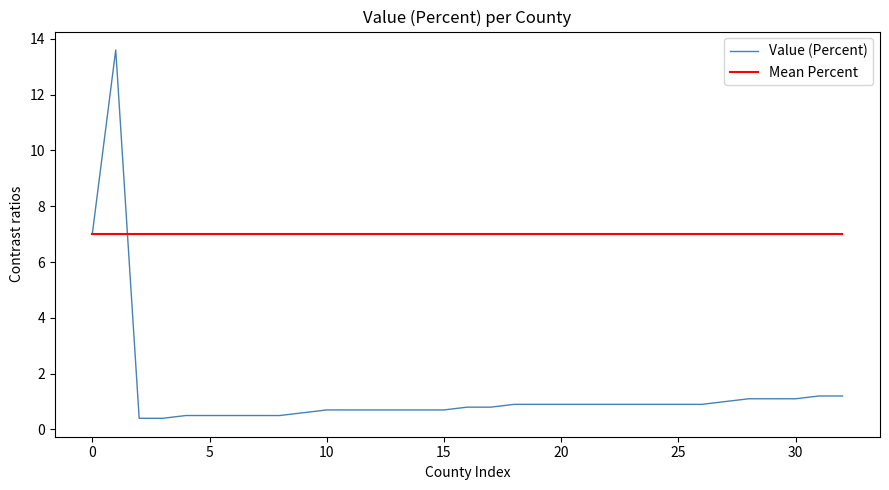

Which series has the largest total across all categories?

Mean Percent